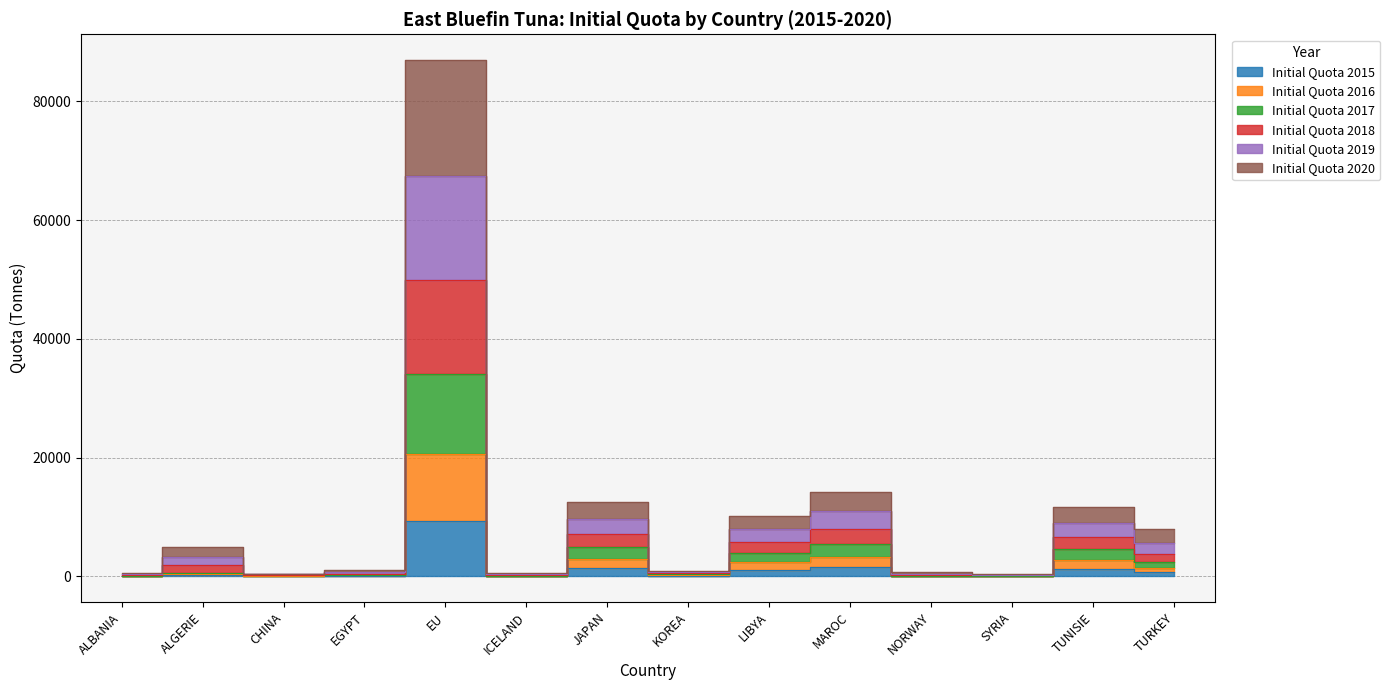

True or false: Initial Quota 2020 has a value of 2416.1 at JAPAN.

False